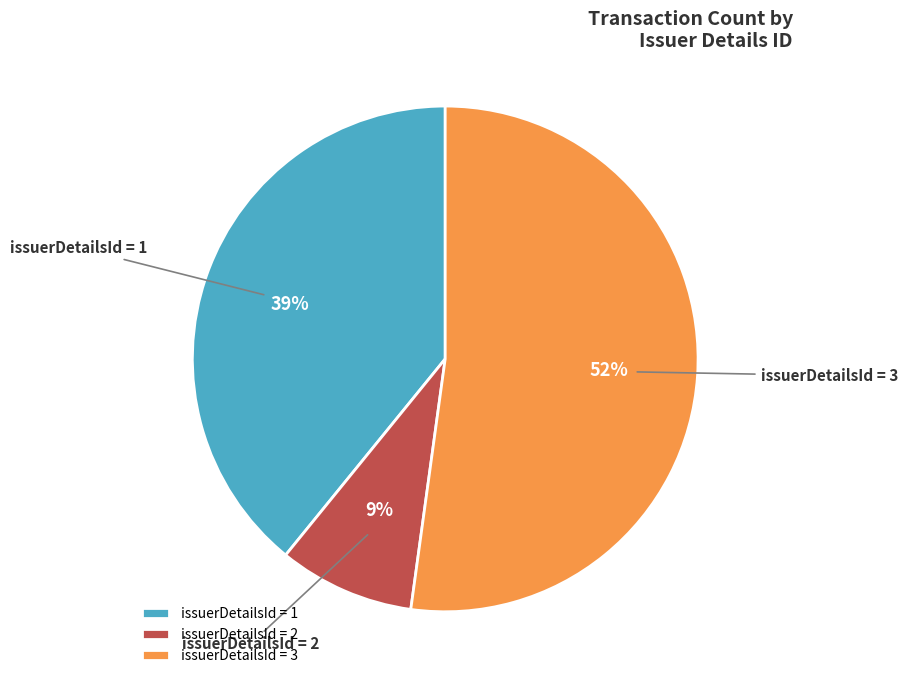

The issuerDetailsId = 1 slice represents 46% of the pie. True or false?

False